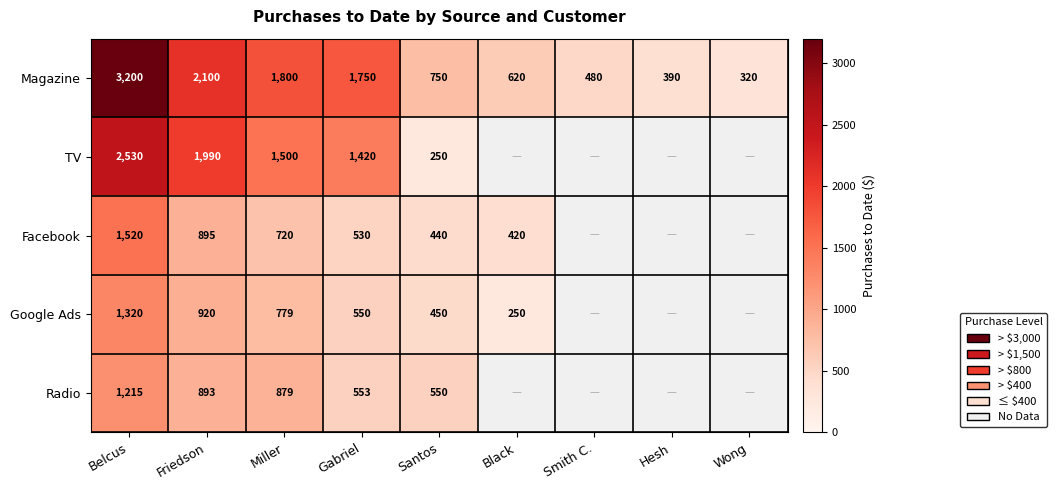

Which series changed the most between Gabriel and Santos?

TV